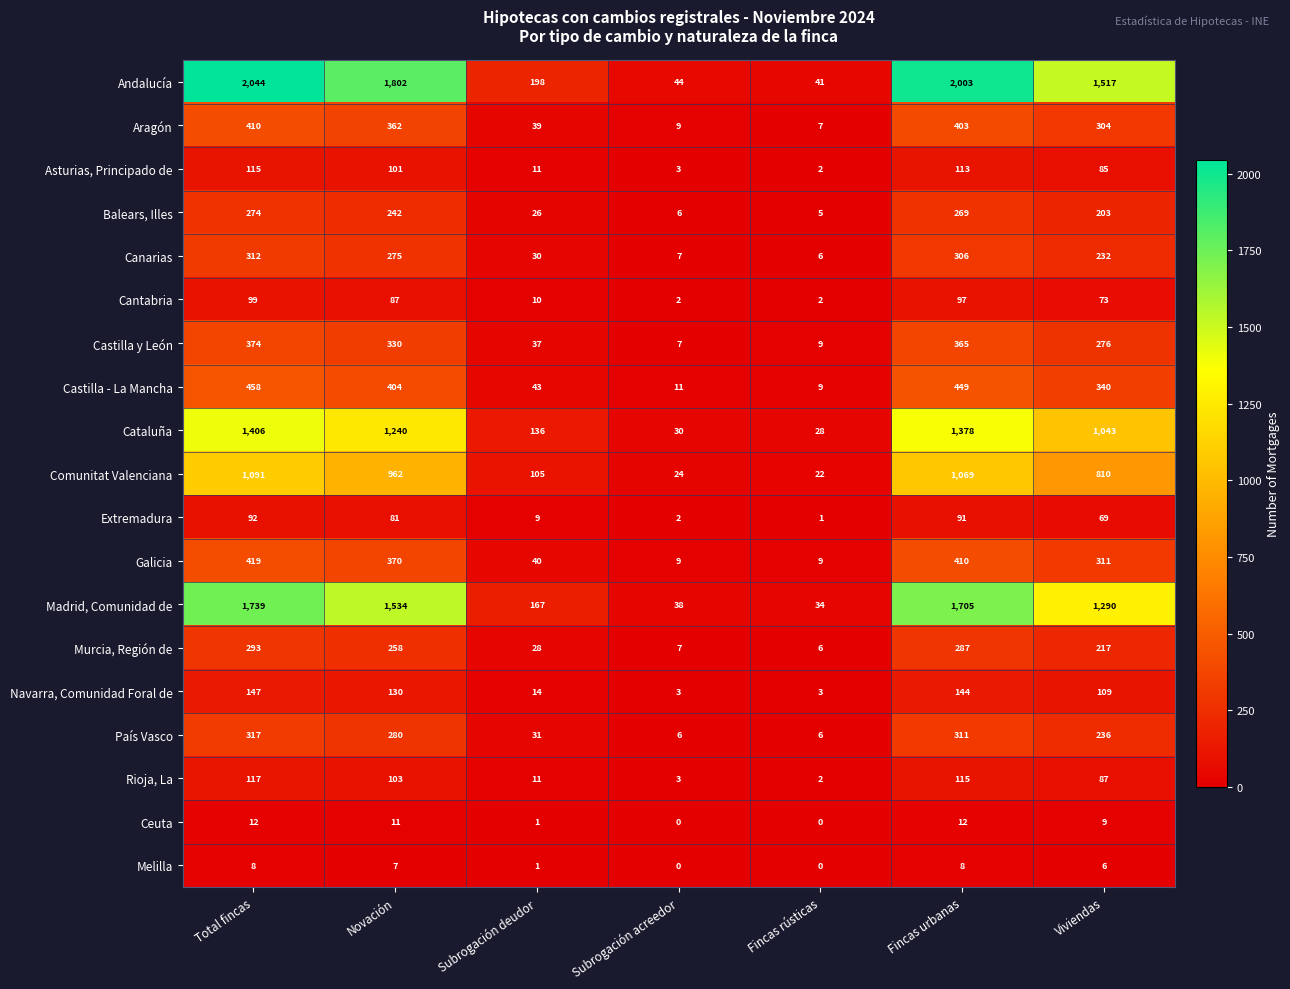

Which series changed the most between Total fincas and Novación?

Andalucía